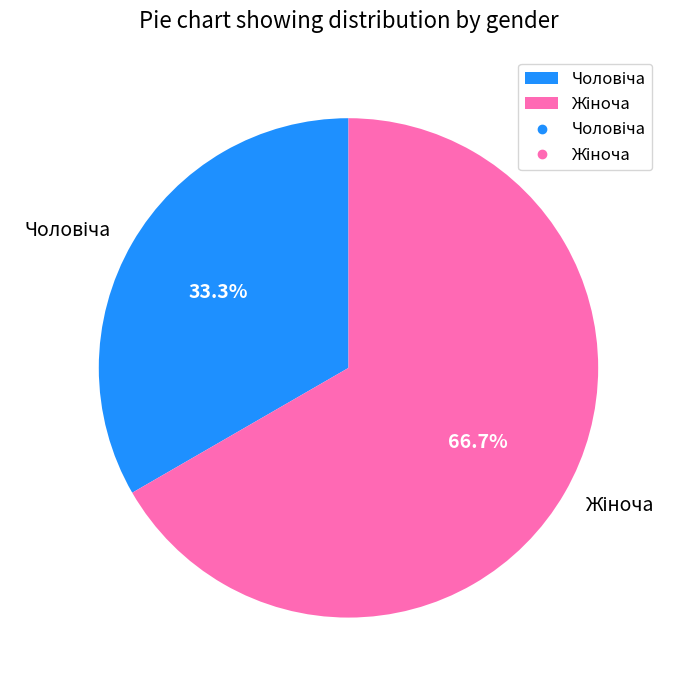

Does any single category account for the majority?

Yes